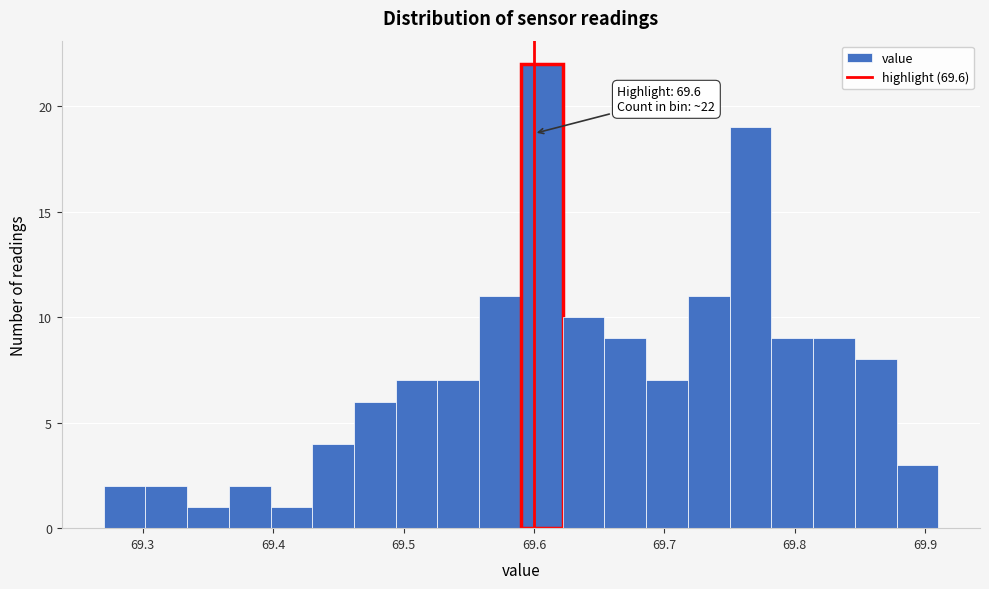

Read against the x-axis, roughly where is the centre of the tallest bar?

69.61